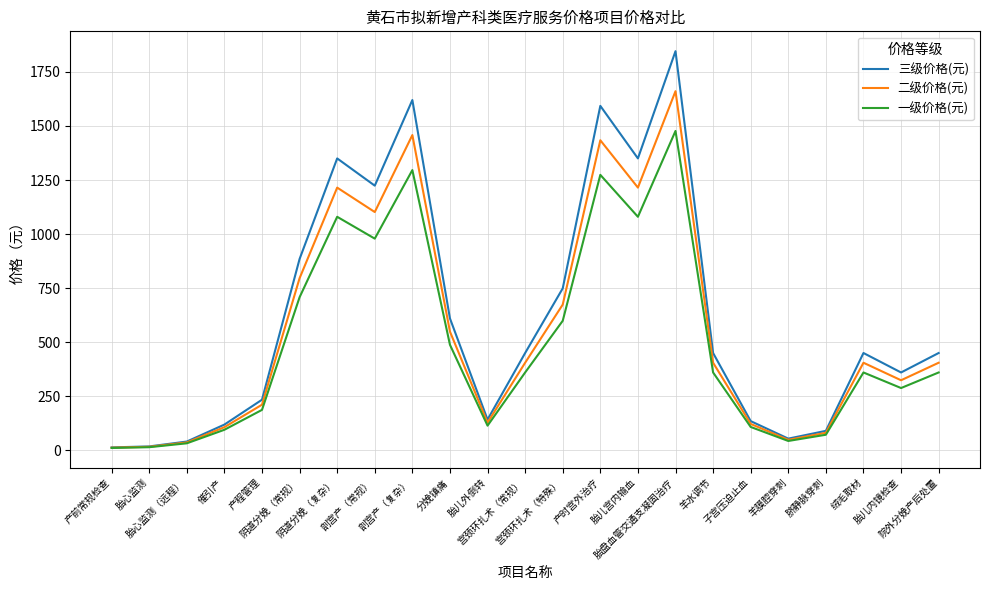

Is this an area chart (filled region under the line)?

No